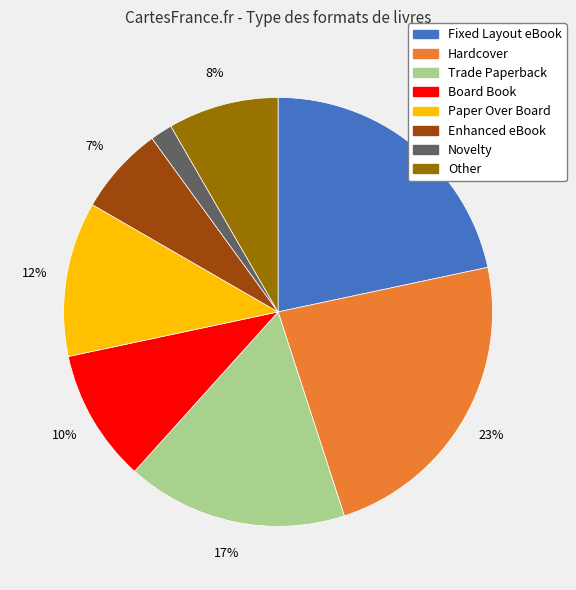

The Hardcover slice represents 18% of the pie. True or false?

False